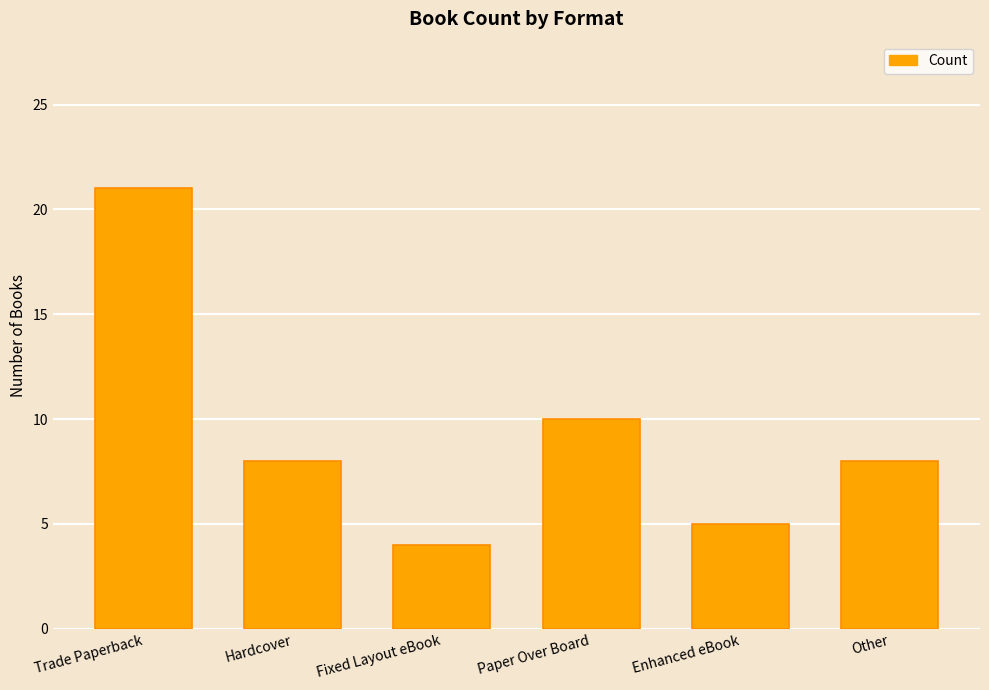

What position from the right is Hardcover?

5